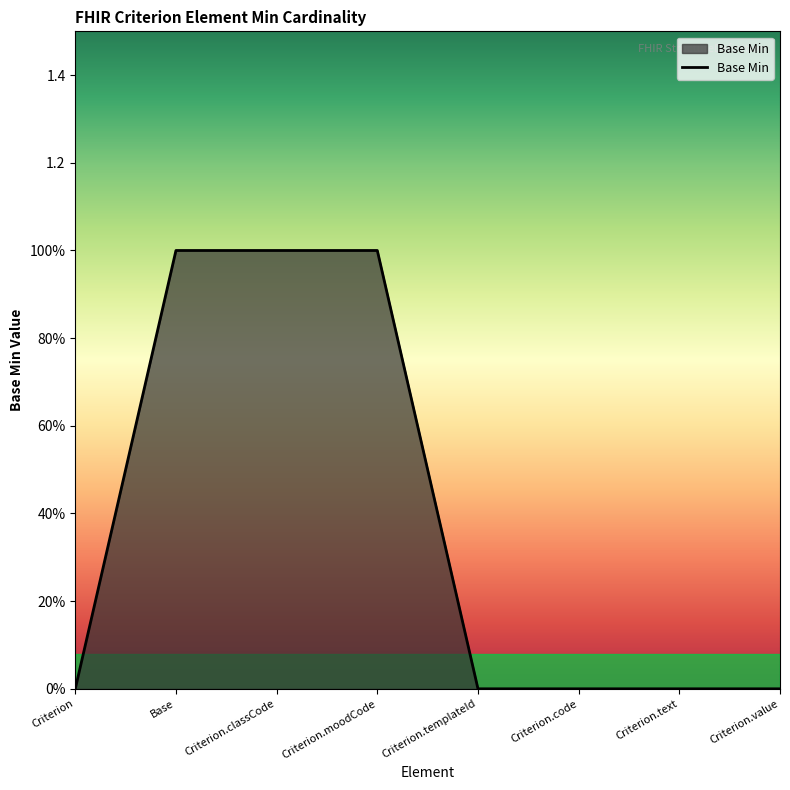

Where is the data nearest to the value 0?

Criterion